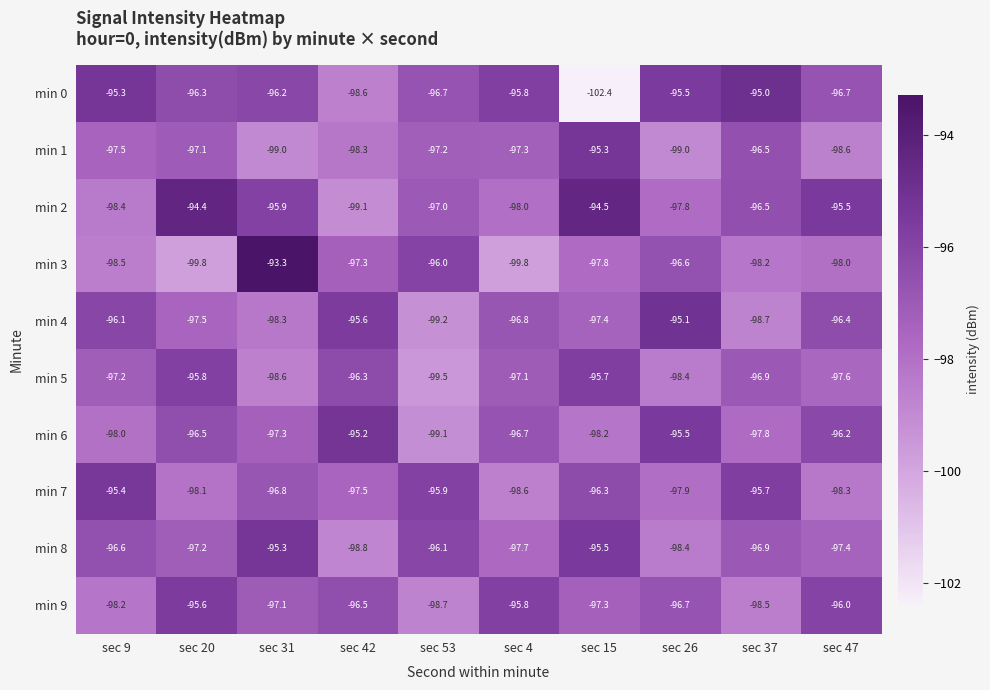

Which series has the largest total across all categories?

min 2